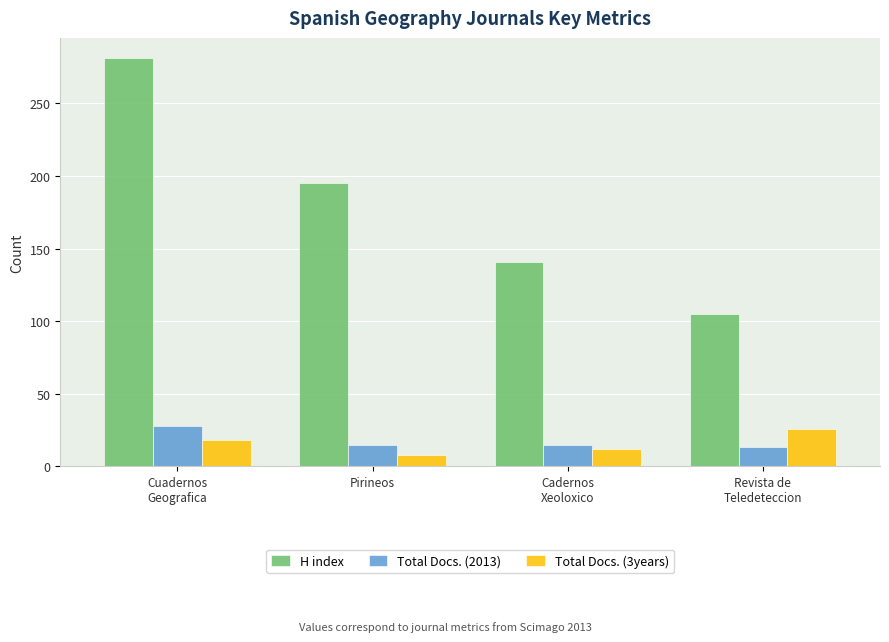

Count the Total Docs. (3years) values in the range 12 to 26.

3